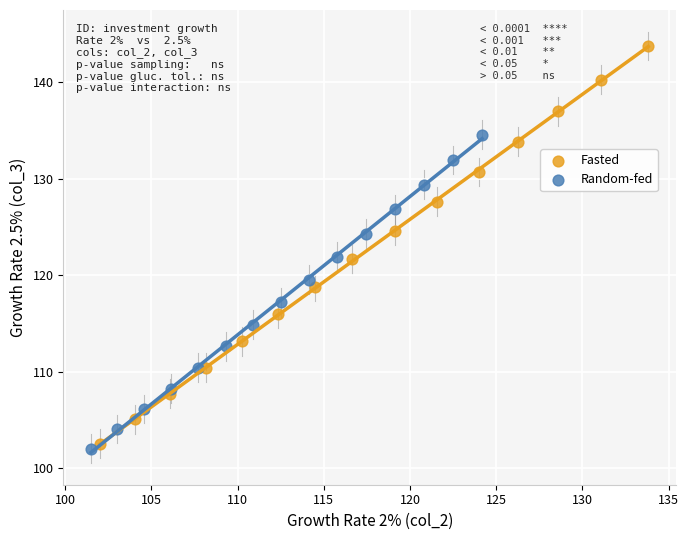

Which series contains the lowest Y value?

Random-fed